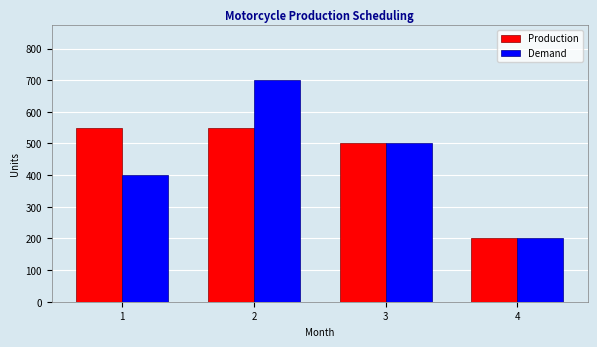

Does the chart contain any negative values?

No